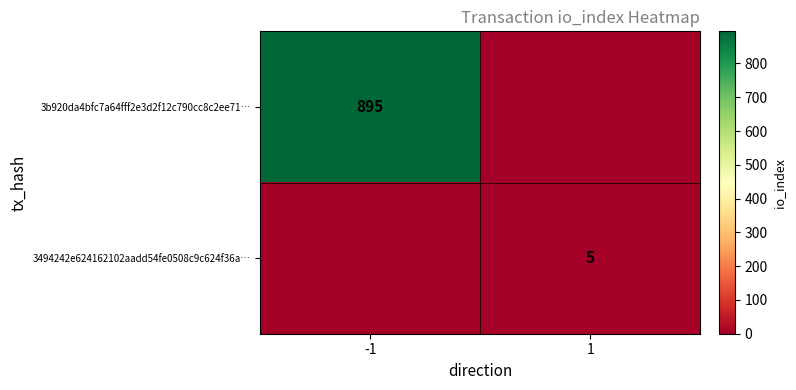

Is it true that 3494242e624162102aadd54fe0508c9c624f36a… equals 5 at 1?

True